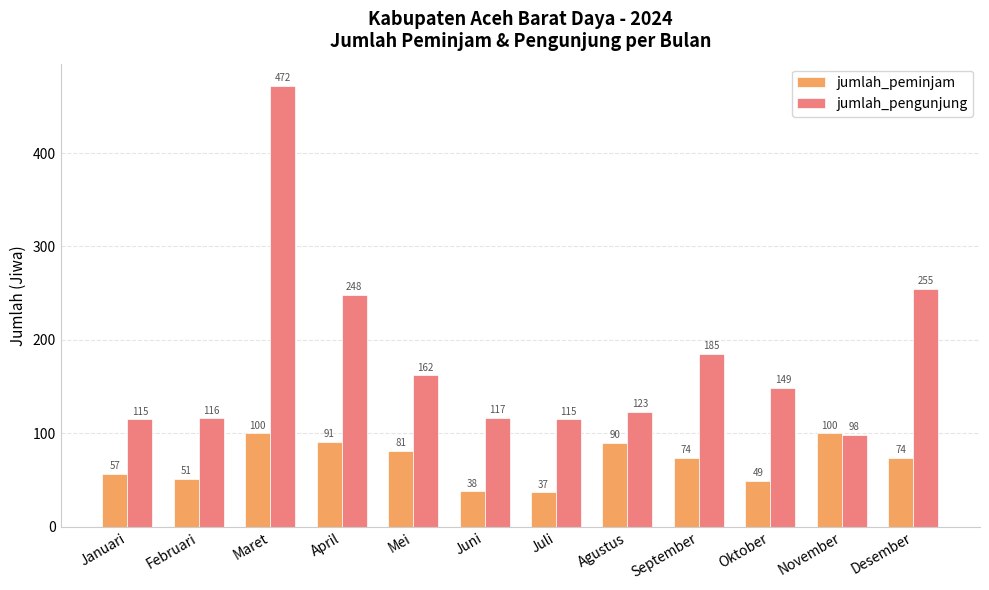

Rank the series by their average value, from lowest to highest.

jumlah_peminjam, jumlah_pengunjung